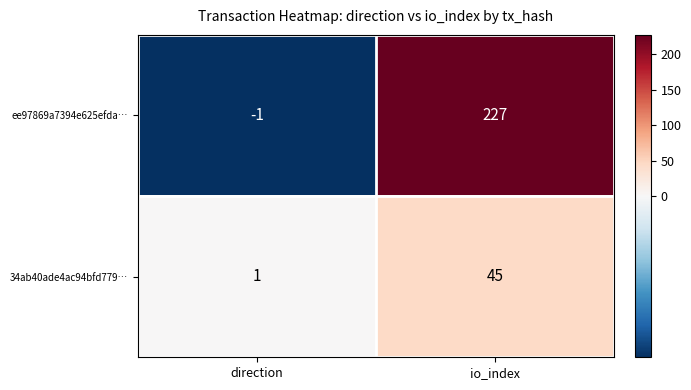

Which category has the lowest value in the ee97869a7394e625efda… series?

direction